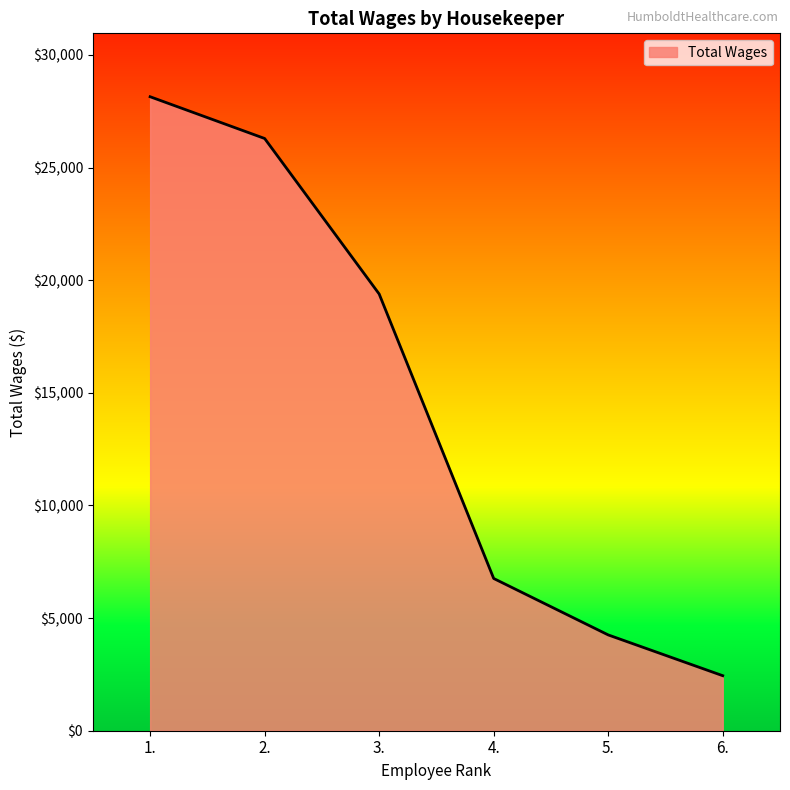

What is the difference between the second highest and minimum values?

23849